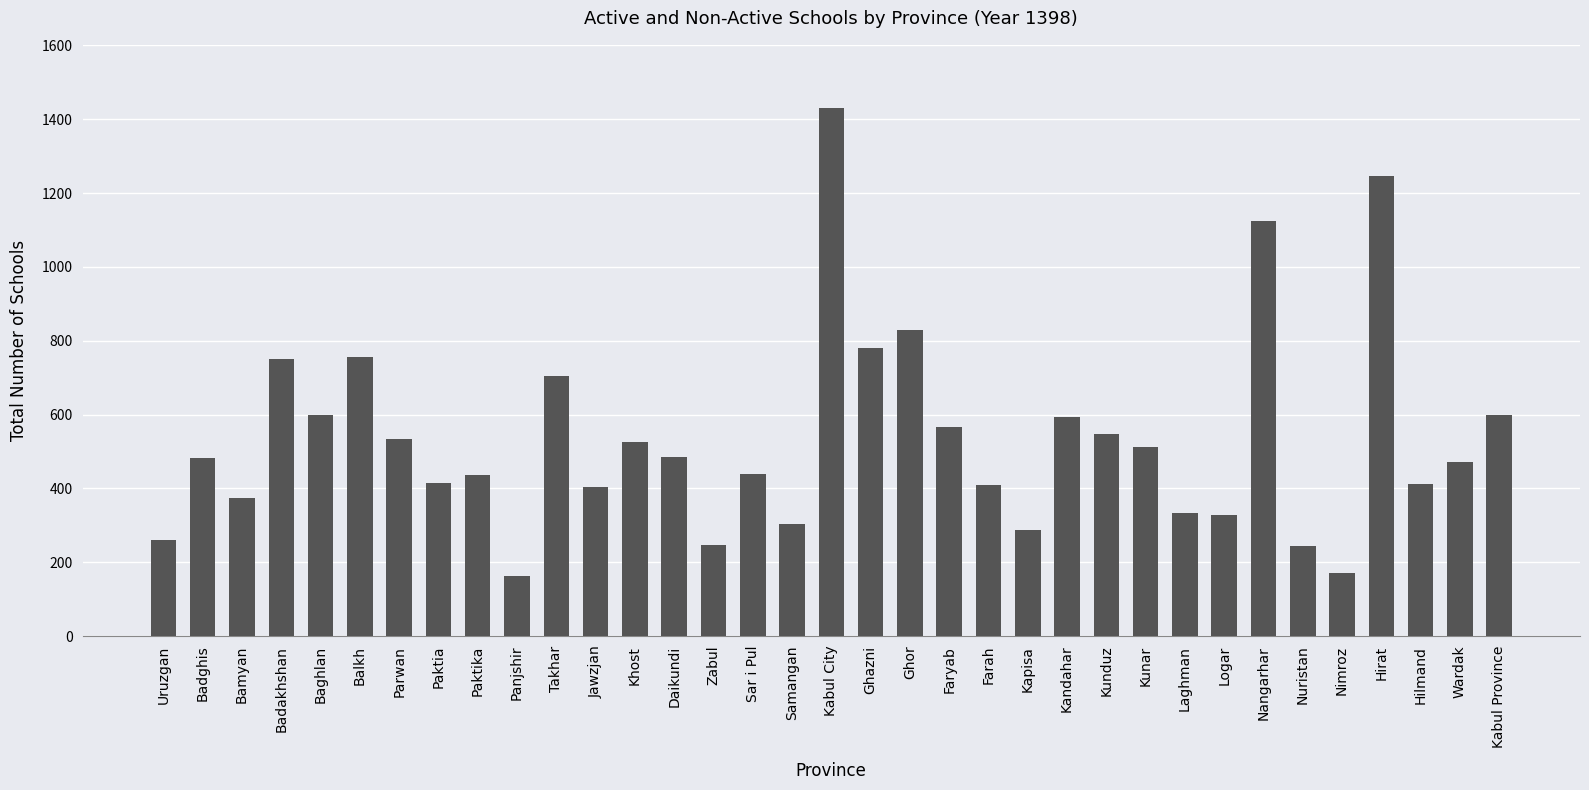

How many data points are less than 483?

17